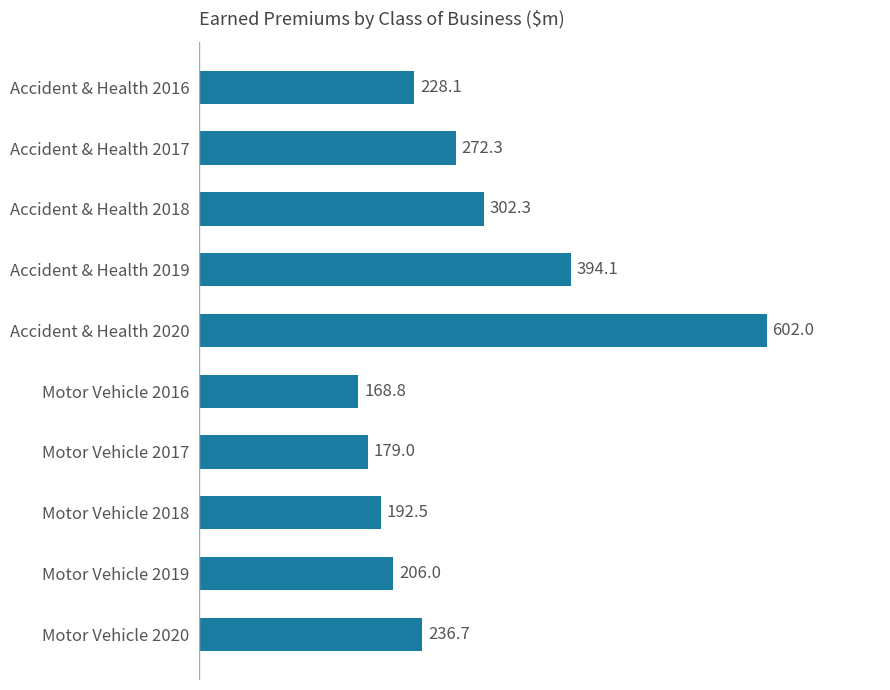

What is the ratio of the value at Accident & Health 2020 to the value at Motor Vehicle 2018?

3.1